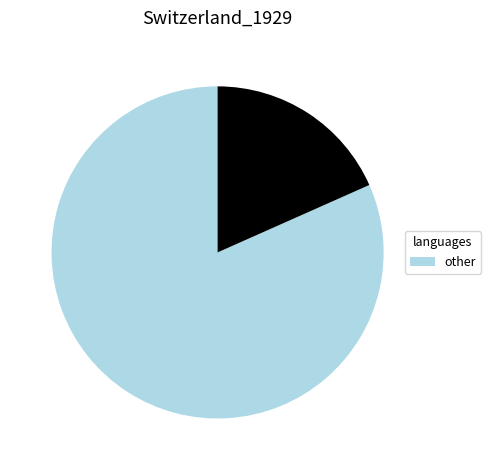

Does any single category account for the majority?

Yes